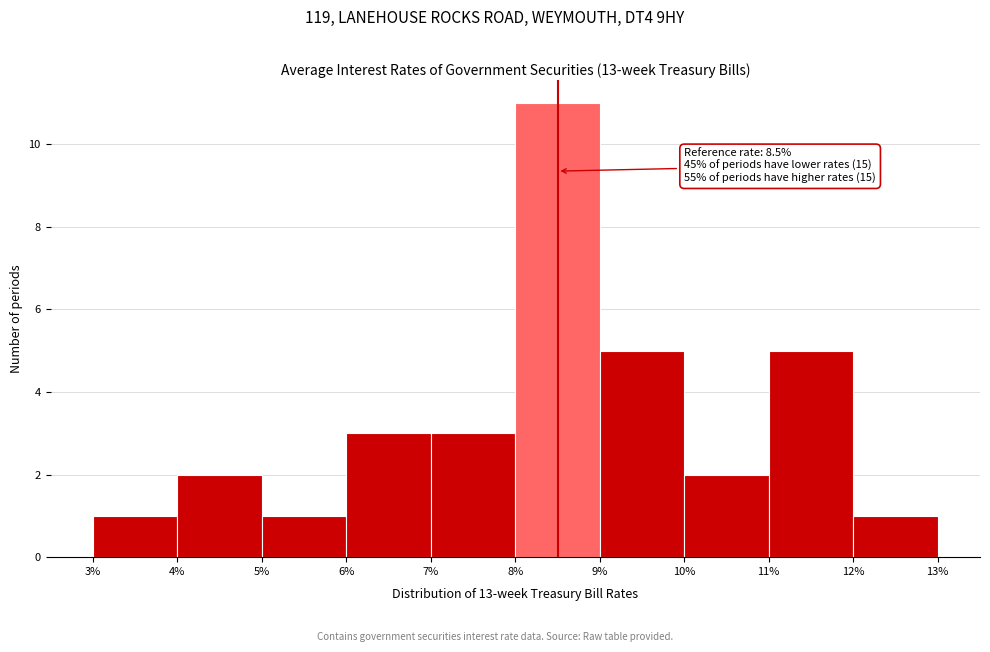

Over which range of the x-axis is the bar tallest?

8% to 9%